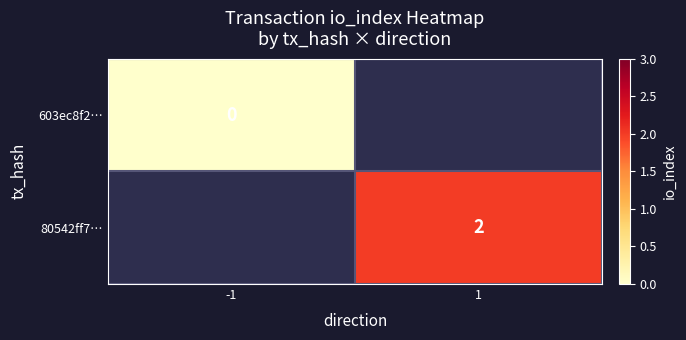

List the series in order of their peak value, lowest first.

603ec8f2…, 80542ff7…